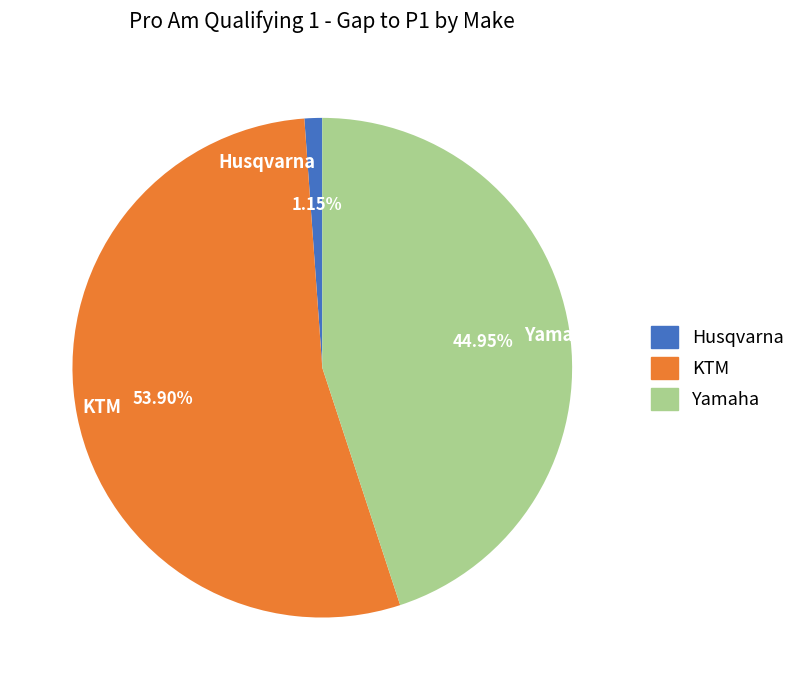

Rank the categories by value from lowest to highest.

Husqvarna, Yamaha, KTM